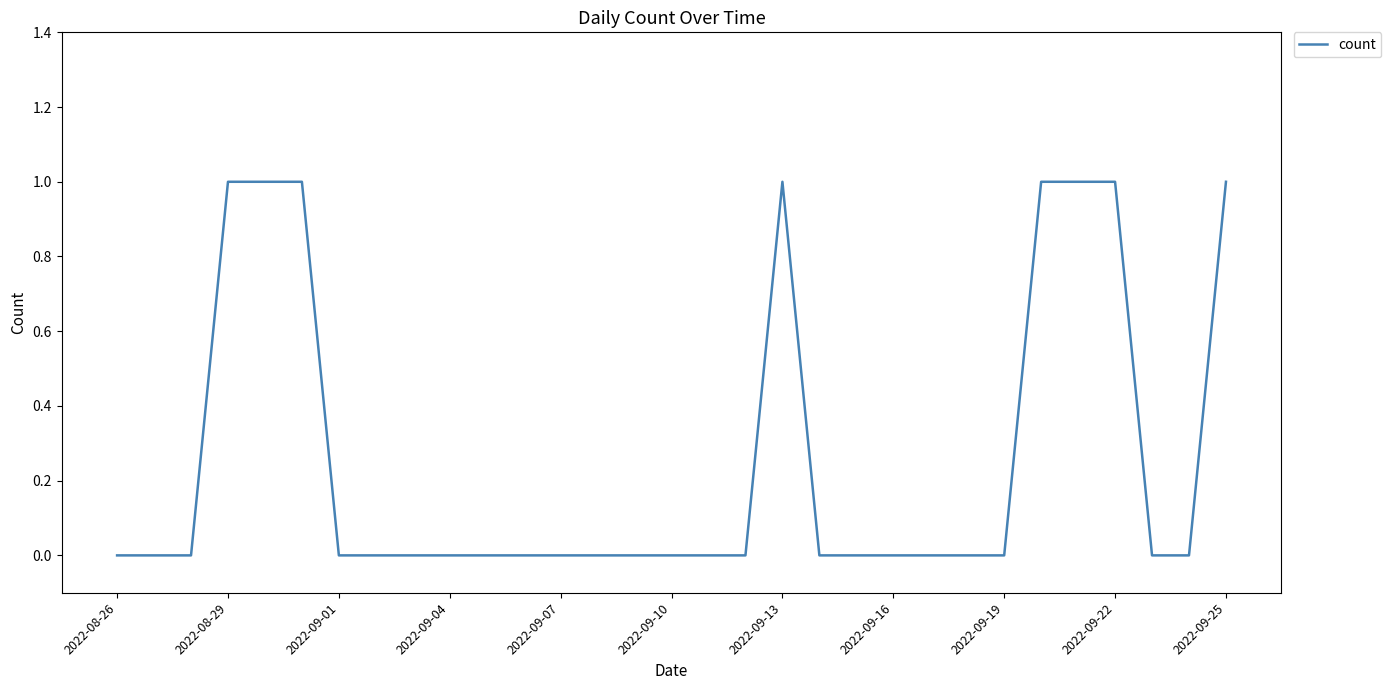

The chart shows a value of 0 at 2022-08-26. True or false?

True